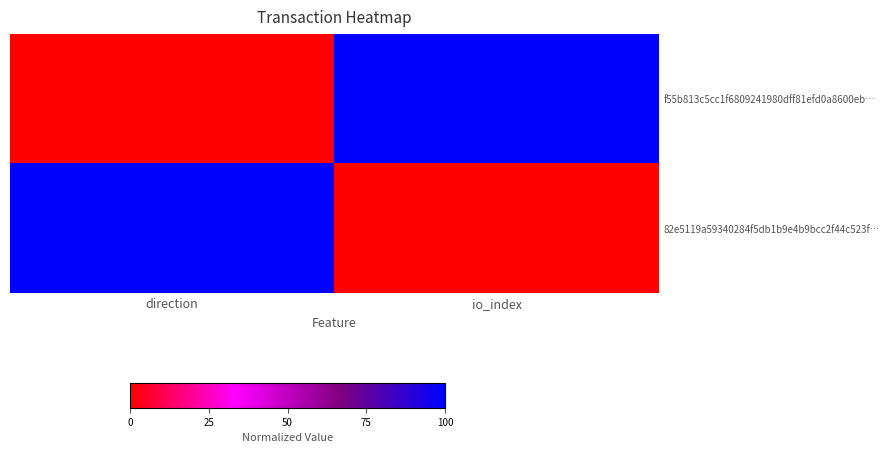

How many categories are shown in the chart?

2